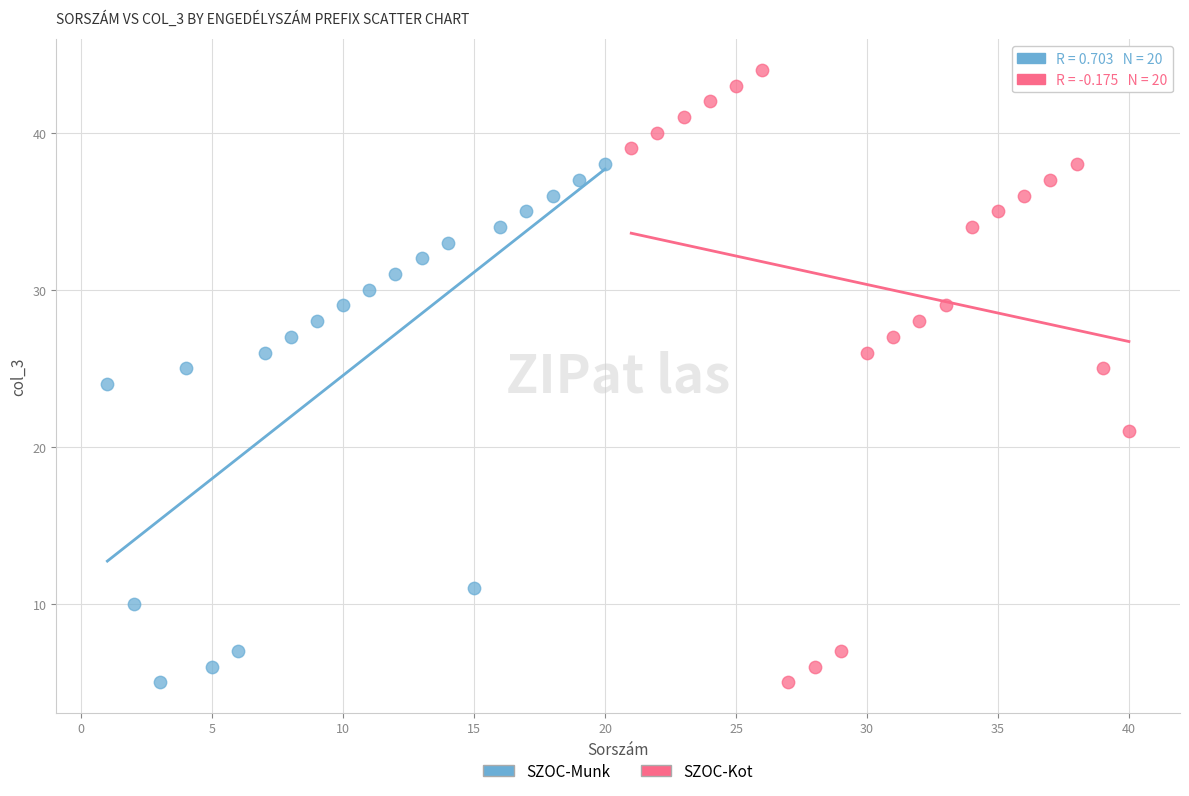

Which series reaches the maximum Y coordinate?

SZOC-Kot